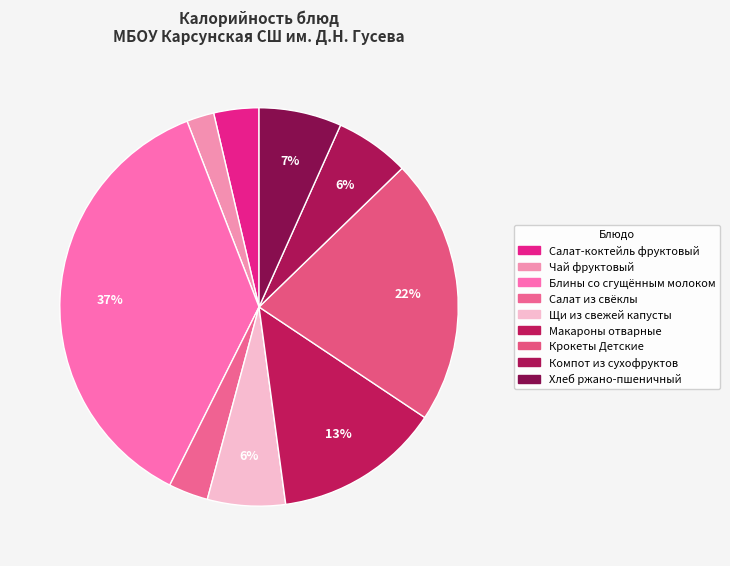

Count the number of slices in the pie.

9